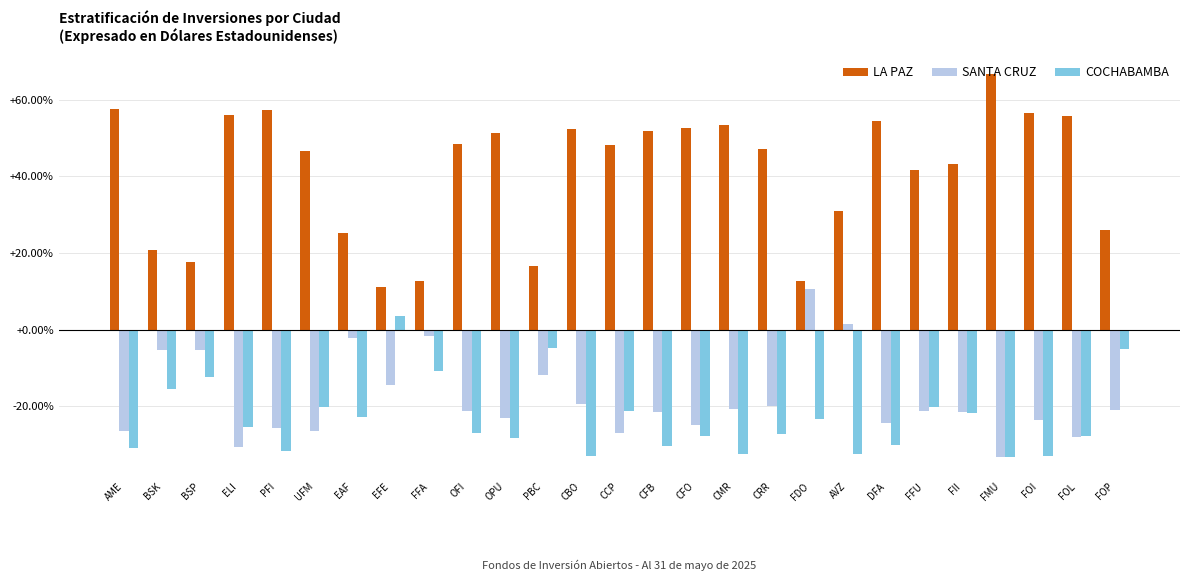

Which series has the widest spread of values?

LA PAZ